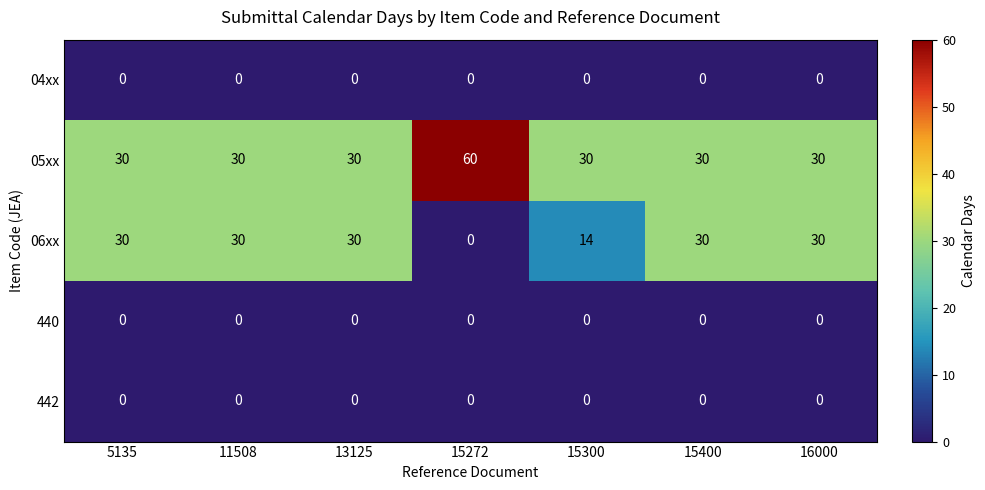

True or false: 440 has a value of 0 at 16000.

True